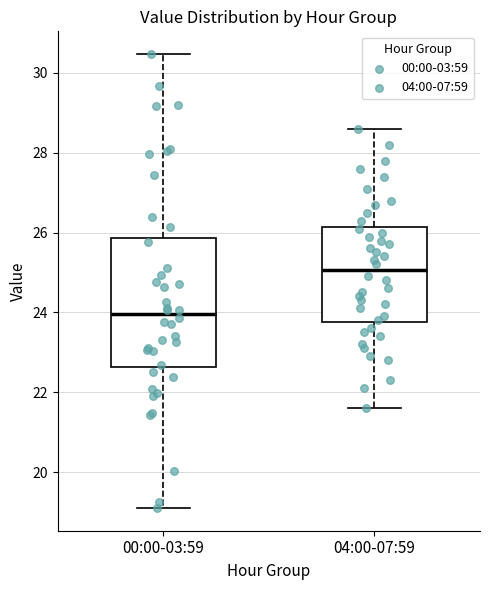

Which box's median line is the highest?

04:00-07:59